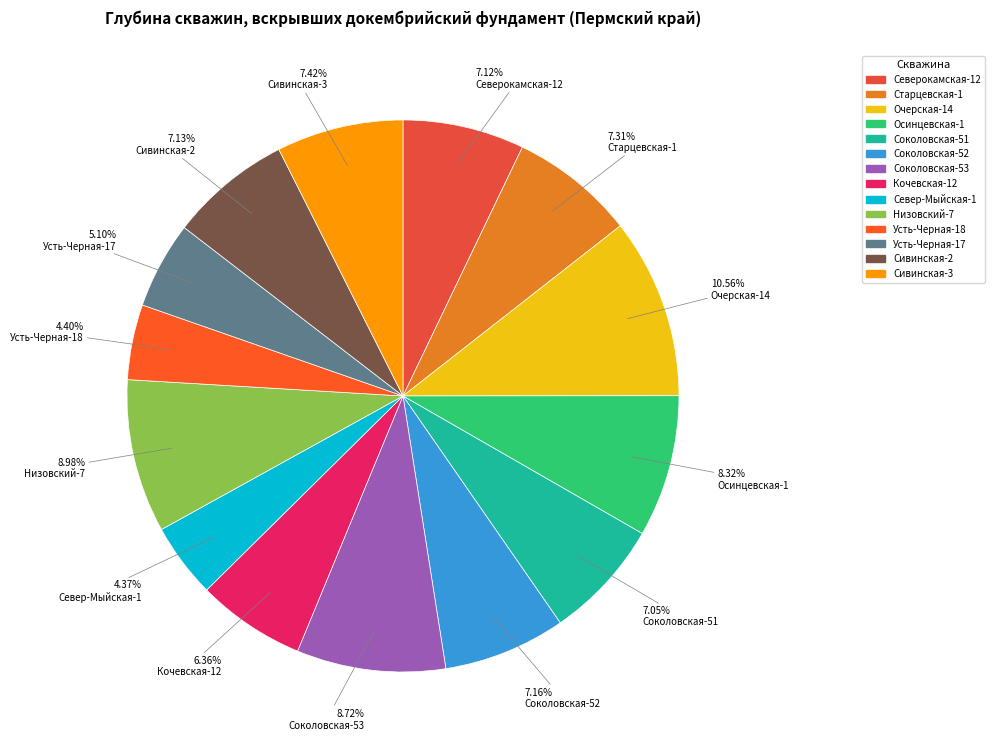

What is the smallest slice in the pie chart?

Север-Мыйская-1